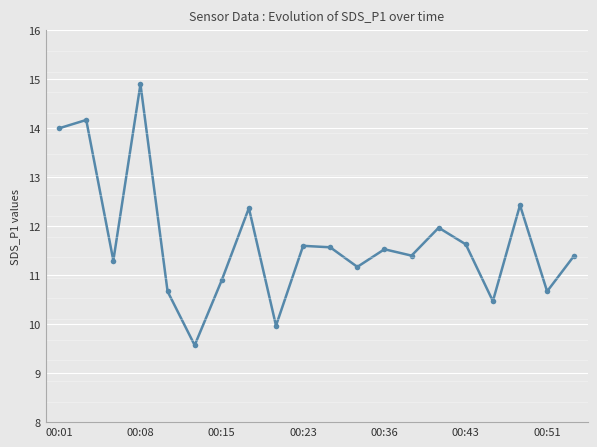

How many data points are less than 11?

6